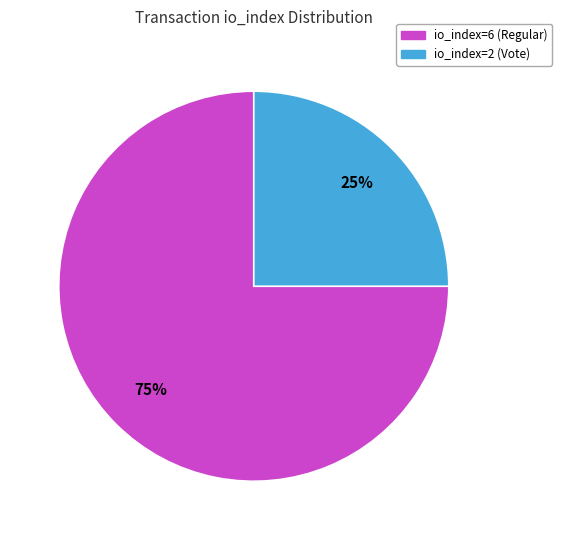

To the nearest percent, what is the average slice percentage?

50%